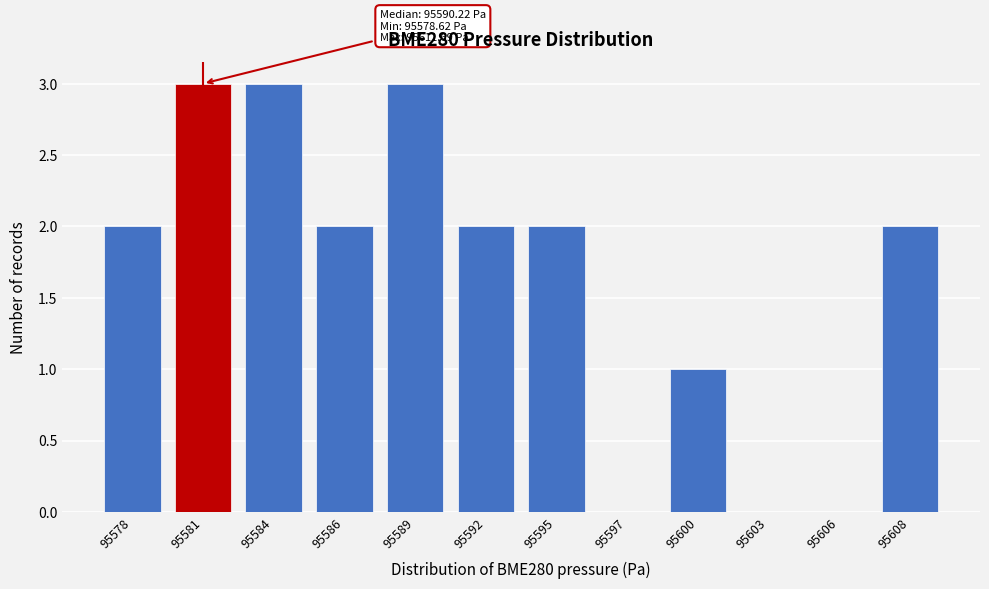

Reading right to left, extract all data points from this chart.

95608=2	95606=0	95603=0	95600=1	95597=0	95595=2	95592=2	95589=3	95586=2	95584=3	95581=3	95578=2